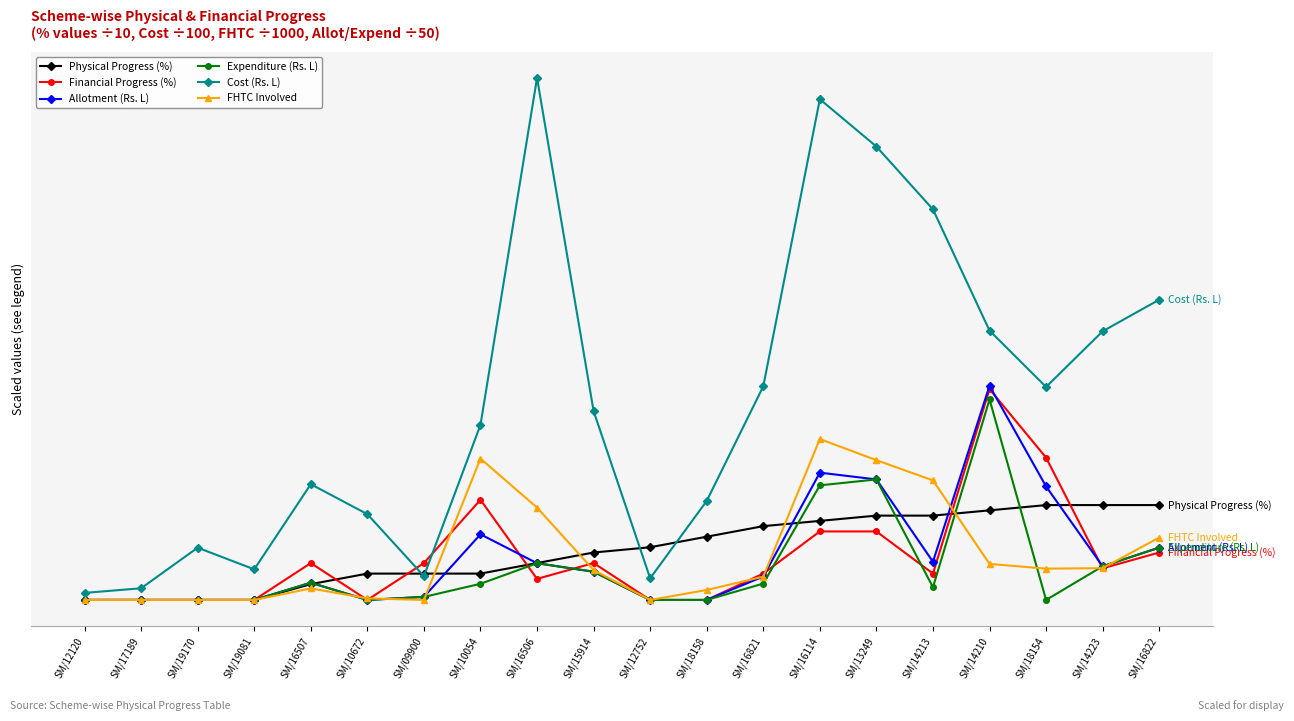

What are all the series names shown in the legend?

Physical Progress (%), Financial Progress (%), Allotment (Rs. L), Expenditure (Rs. L), Cost (Rs. L), FHTC Involved